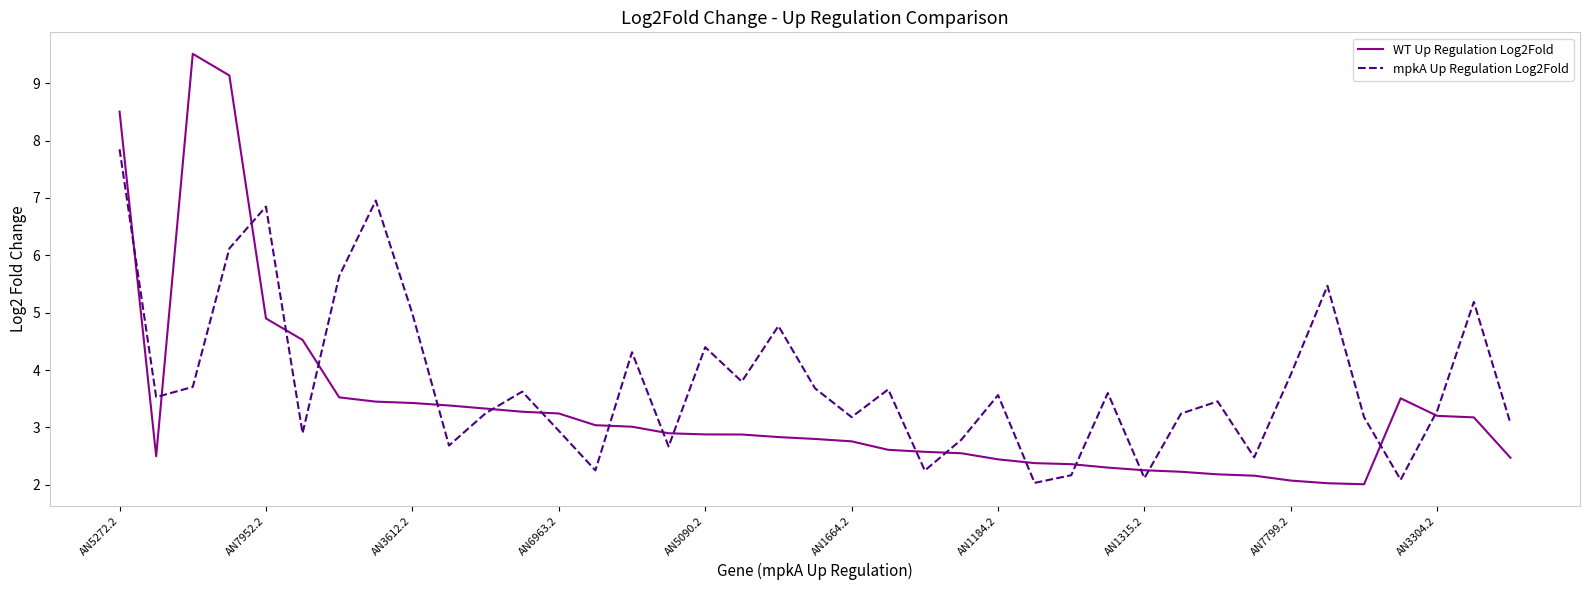

Which series has the largest total across all categories?

mpkA Up Regulation Log2Fold